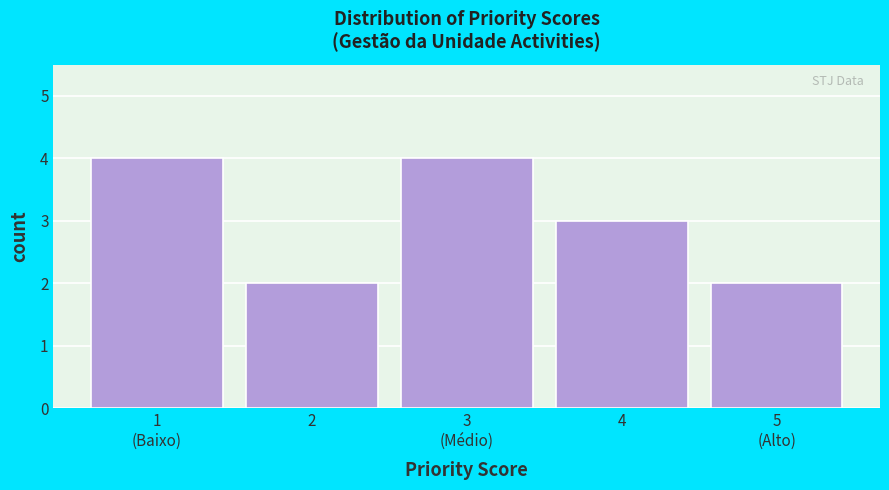

Reading left to right, what are all the values shown in this chart?

4	2	4	3	2